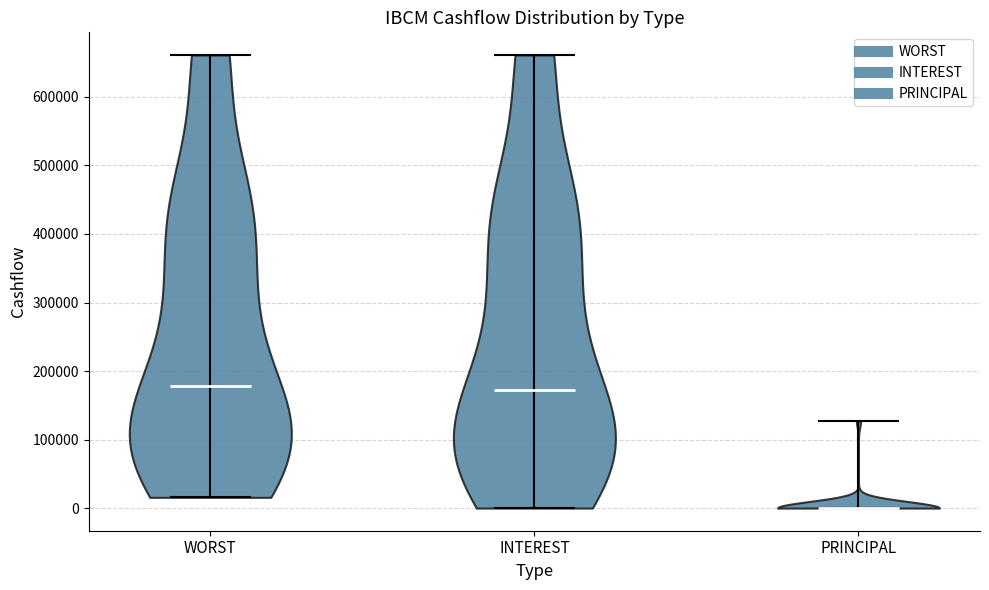

What is the highest point the violin for PRINCIPAL reaches on the y-axis? The values are not printed on the chart, so give them approximately, as read against the axis.

130000